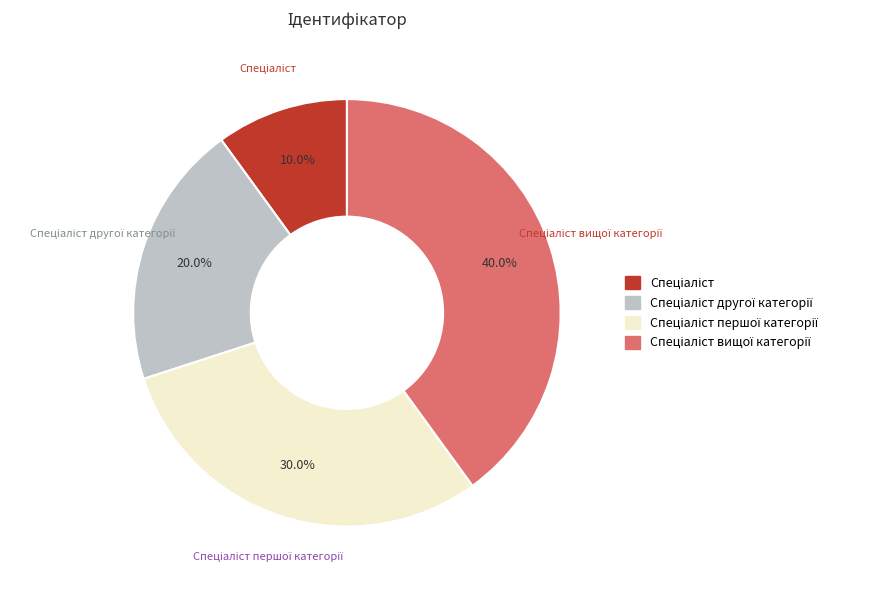

Is there a majority slice in this chart?

No